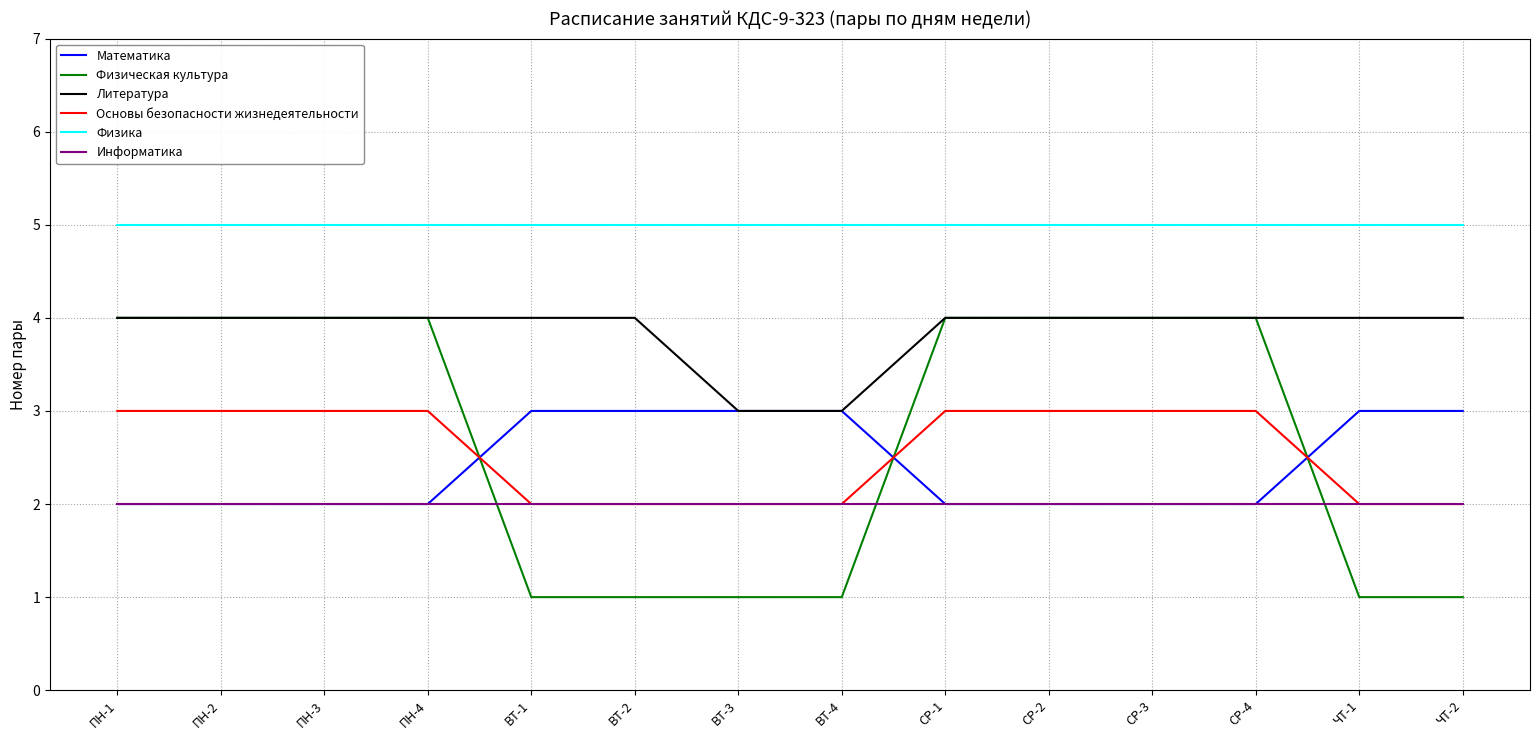

How many times do Информатика and Физическая культура cross each other?

3